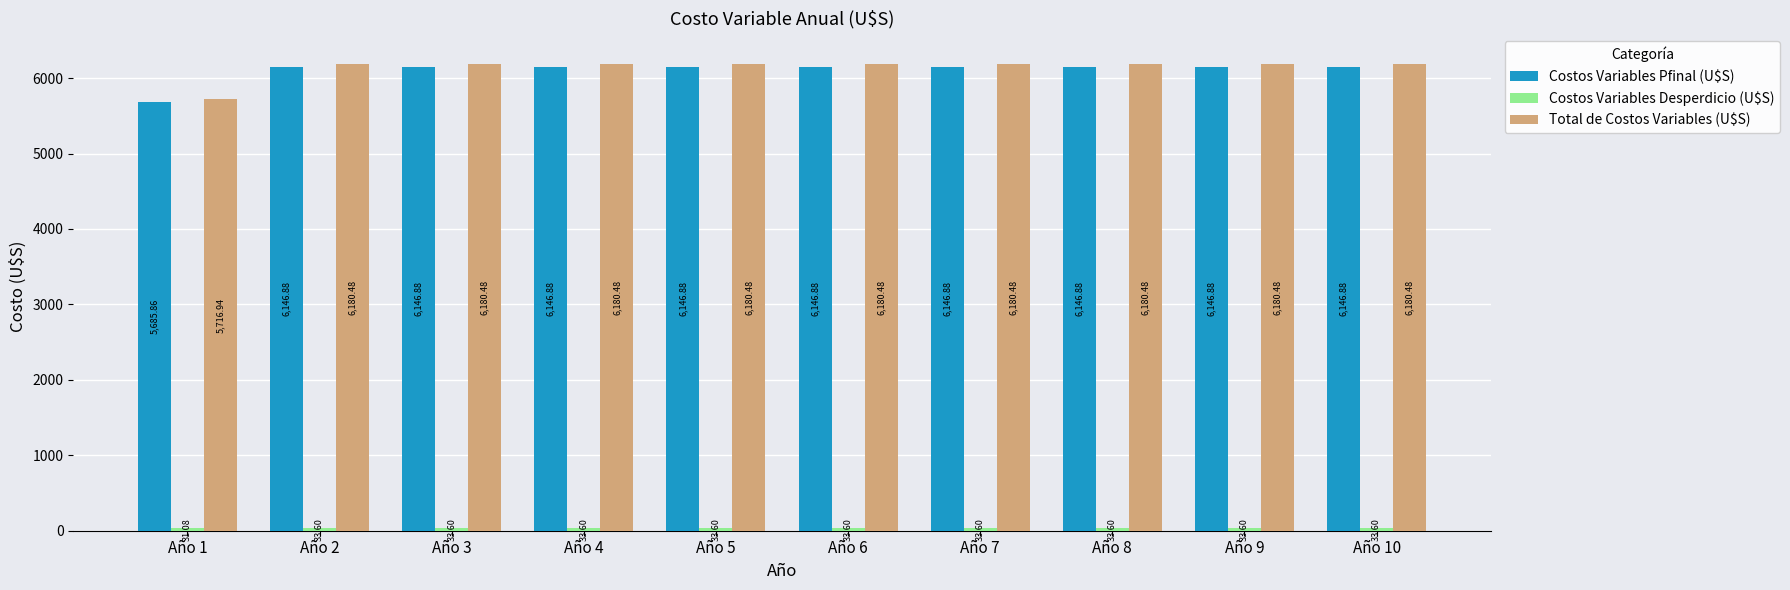

What is the spread (max minus min) of values at Año 10?

6146.9